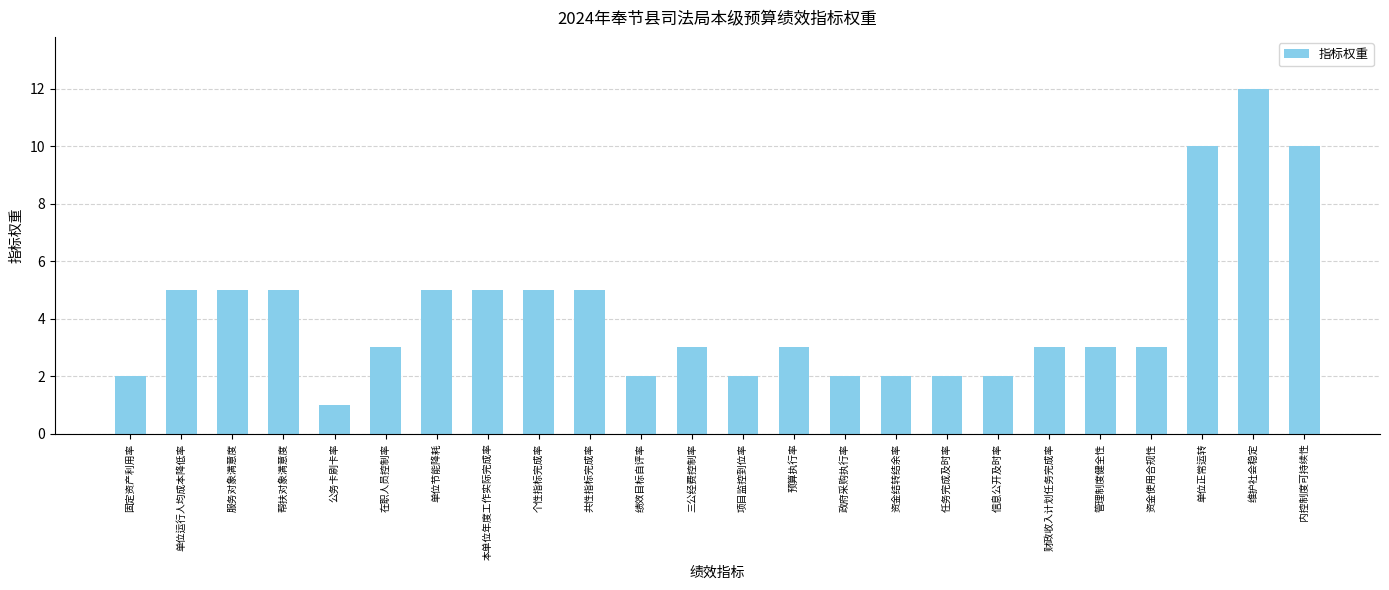

What is the difference between the maximum and minimum values?

11